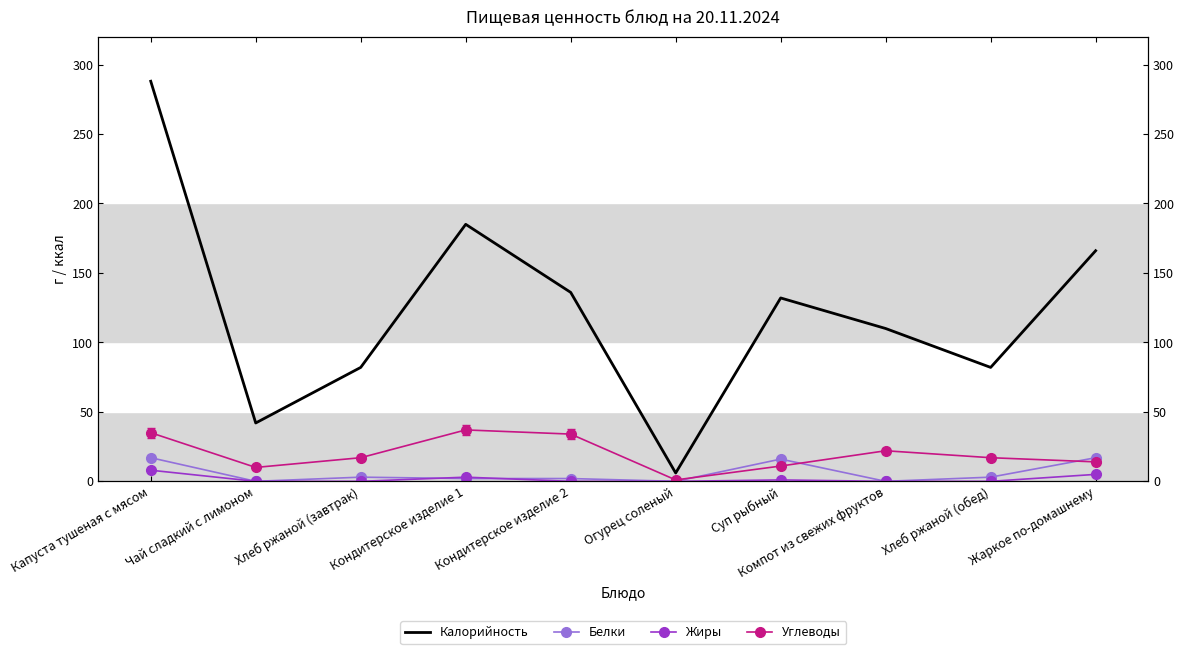

Which series changed the most between Хлеб ржаной (завтрак) and Кондитерское изделие 2?

Калорийность